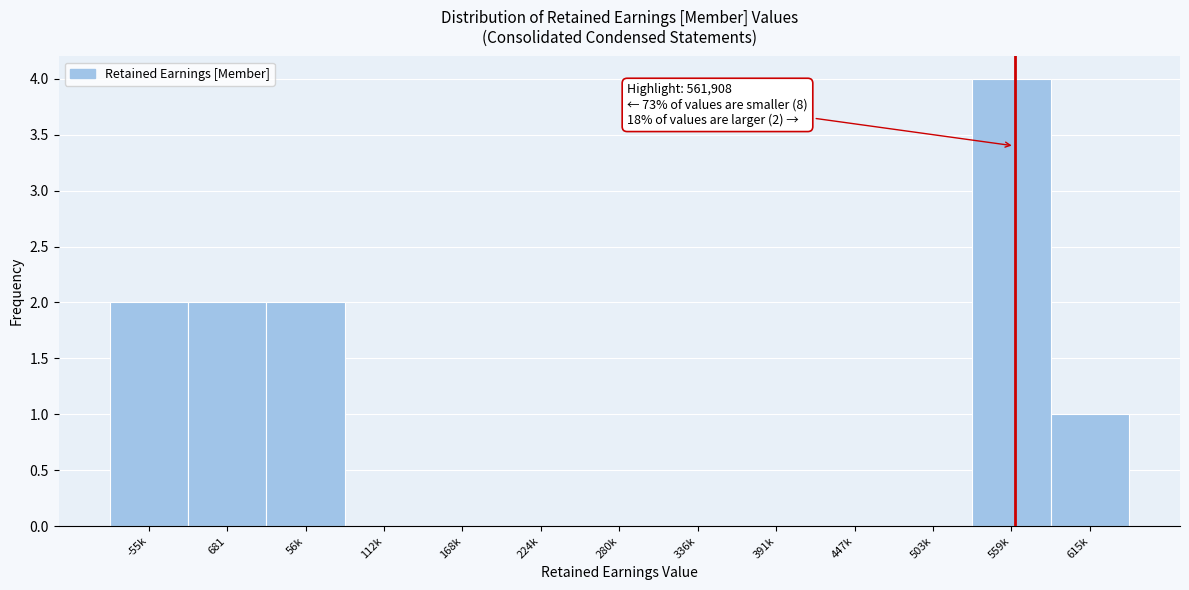

Reading left to right, transcribe all the data shown in this chart.

-55k=2	681=2	56k=2	112k=0	168k=0	224k=0	280k=0	336k=0	391k=0	447k=0	503k=0	559k=4	615k=1